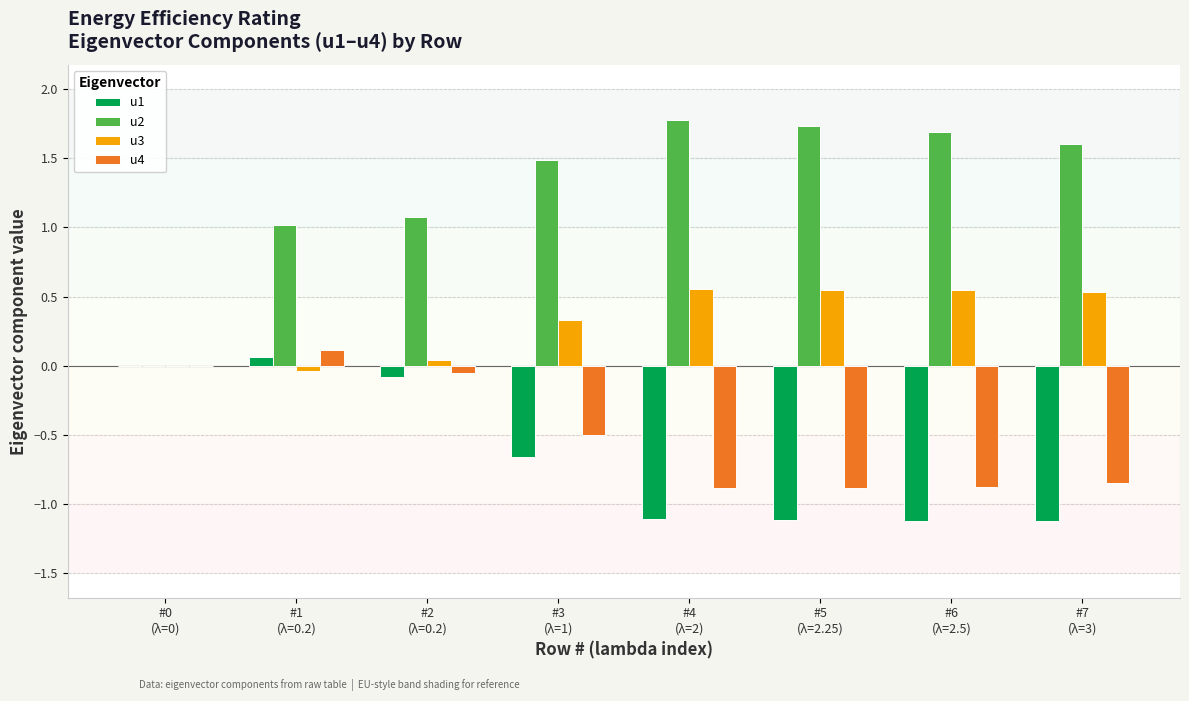

Which series has the largest total across all categories?

u2